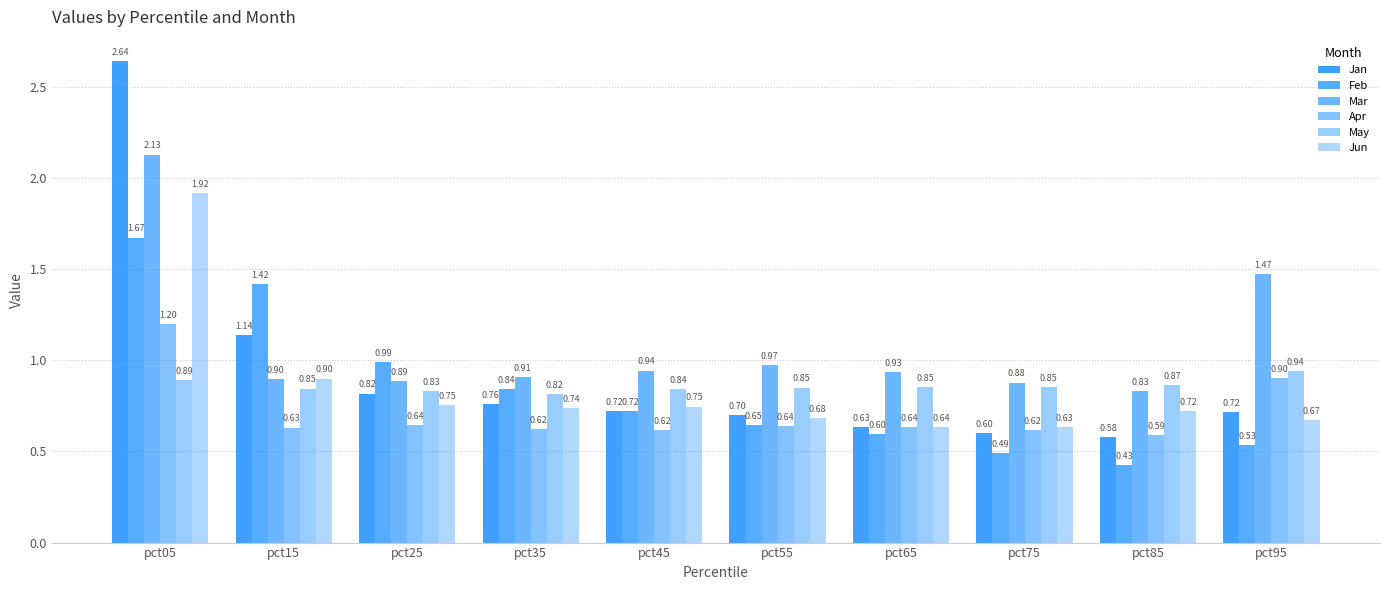

How many data points does each series have?

10